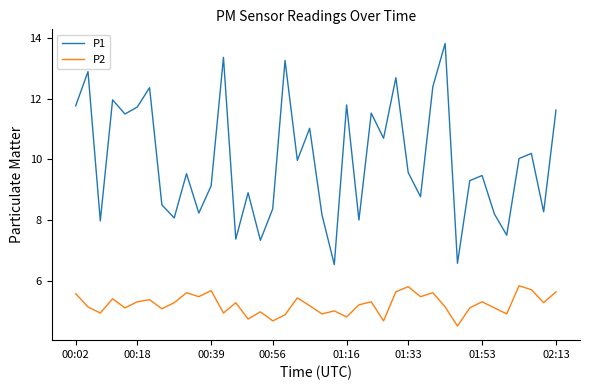

Which series has the largest total across all categories?

P1